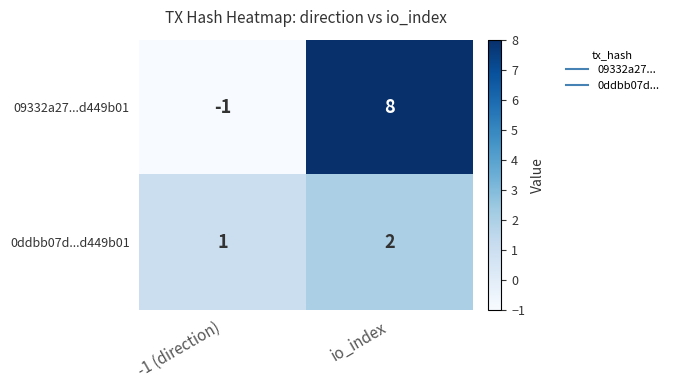

Reading right to left, list all the values displayed in this chart.

09332a27...d449b01: io_index=8	-1 (direction)=-1
0ddbb07d...d449b01: io_index=2	-1 (direction)=1